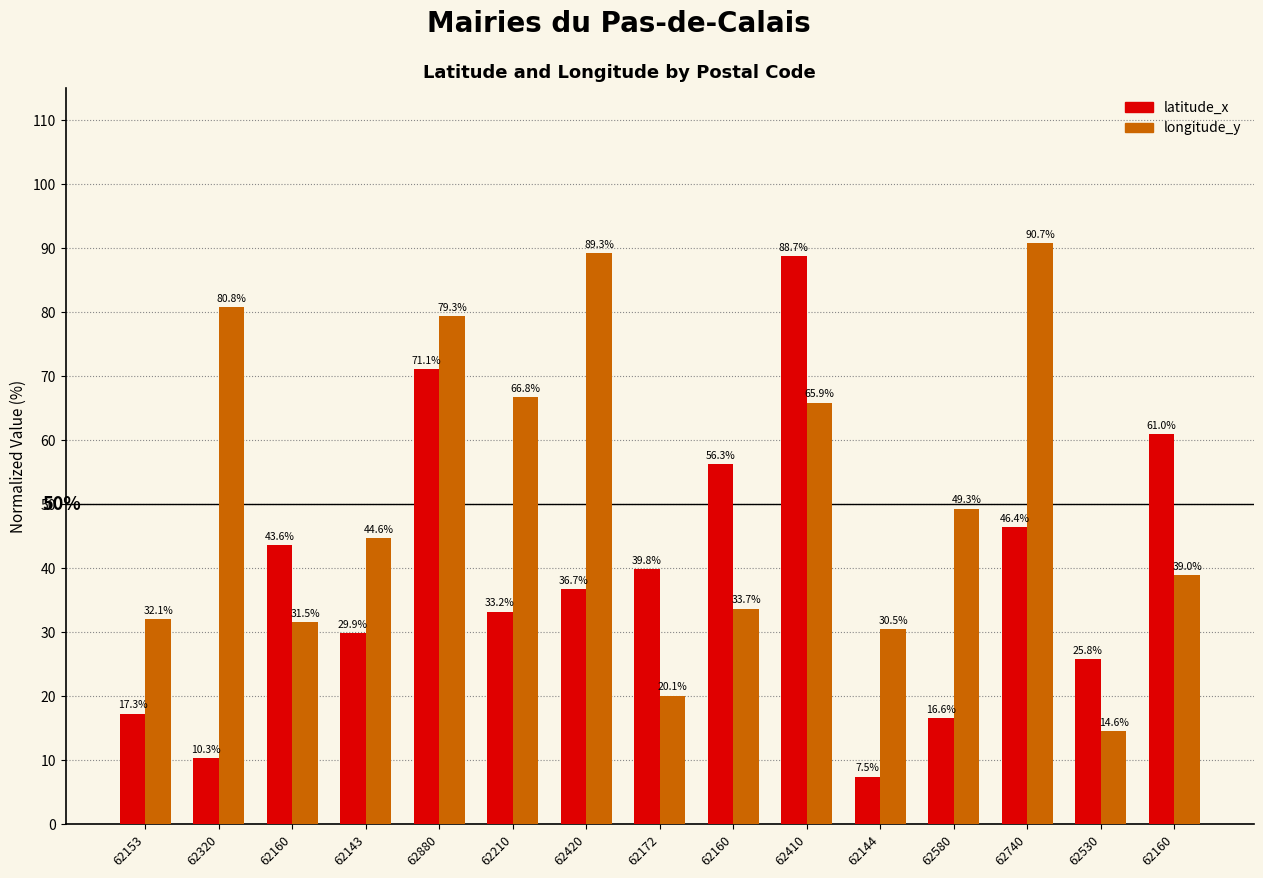

At which label is latitude_x closest to 48?

62740